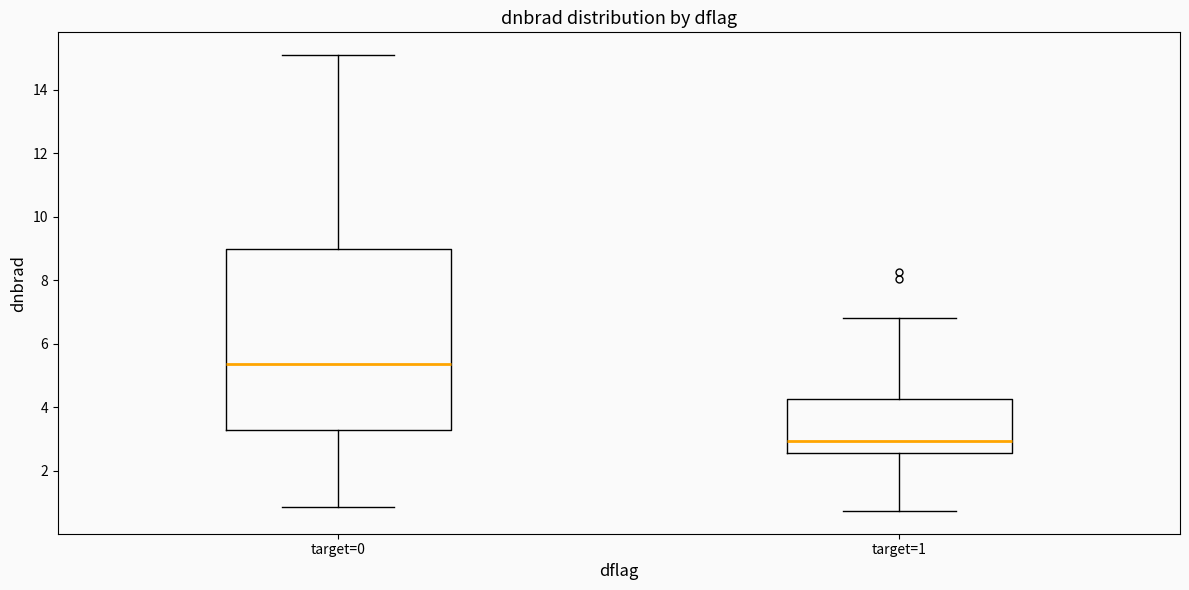

Which box has the lowest median line?

target=1